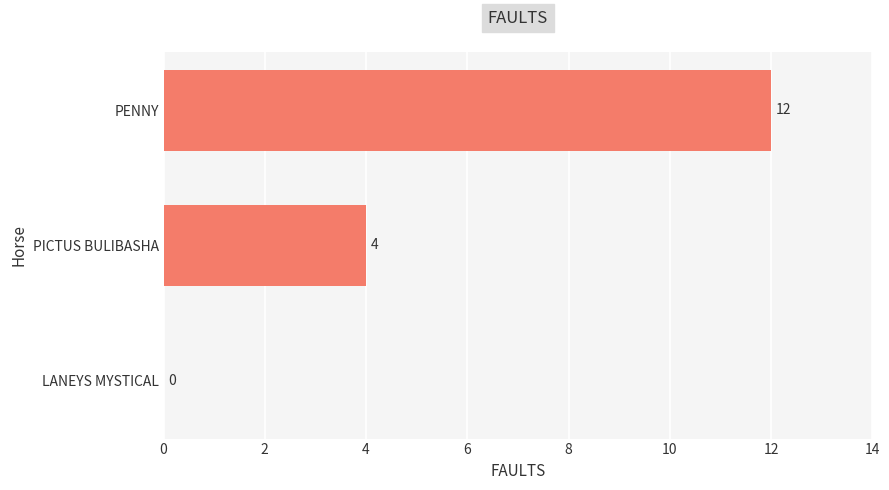

Reading top to bottom, extract all data points from this chart.

PENNY=12	PICTUS BULIBASHA=4	LANEYS MYSTICAL=0